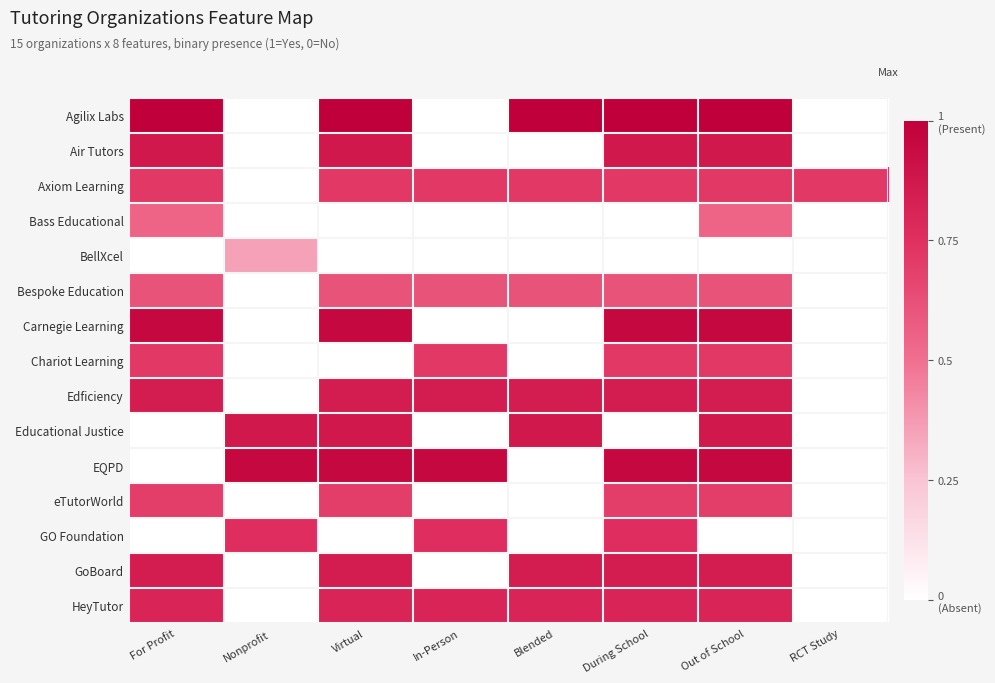

At which category is the sum across all series the highest?

Out of School